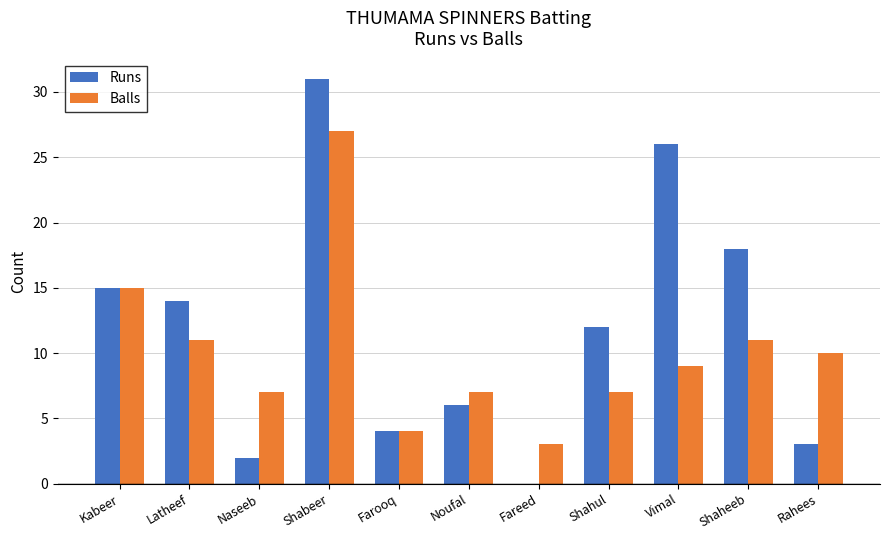

Which category has the highest value across all series?

Shabeer